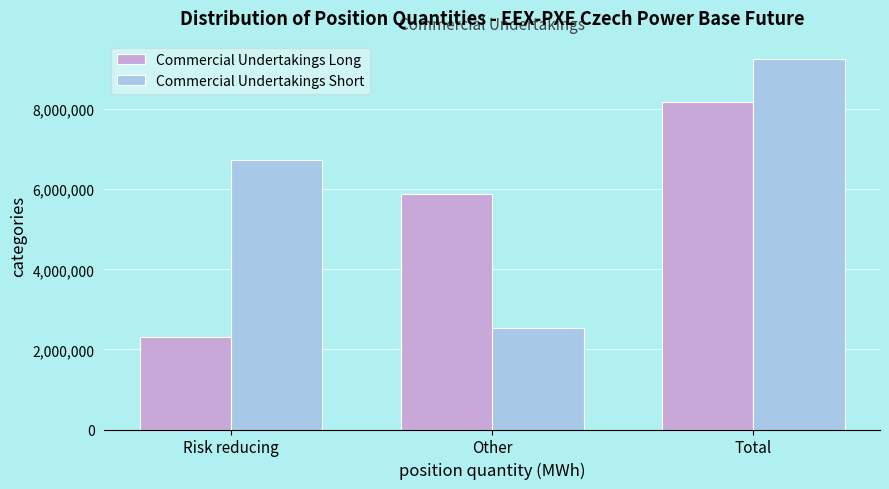

Reading left to right, transcribe all the data shown in this chart.

Commercial Undertakings Long: Risk reducing=2312273	Other=5877684	Total=8189957
Commercial Undertakings Short: Risk reducing=6719105	Other=2529195	Total=9248300